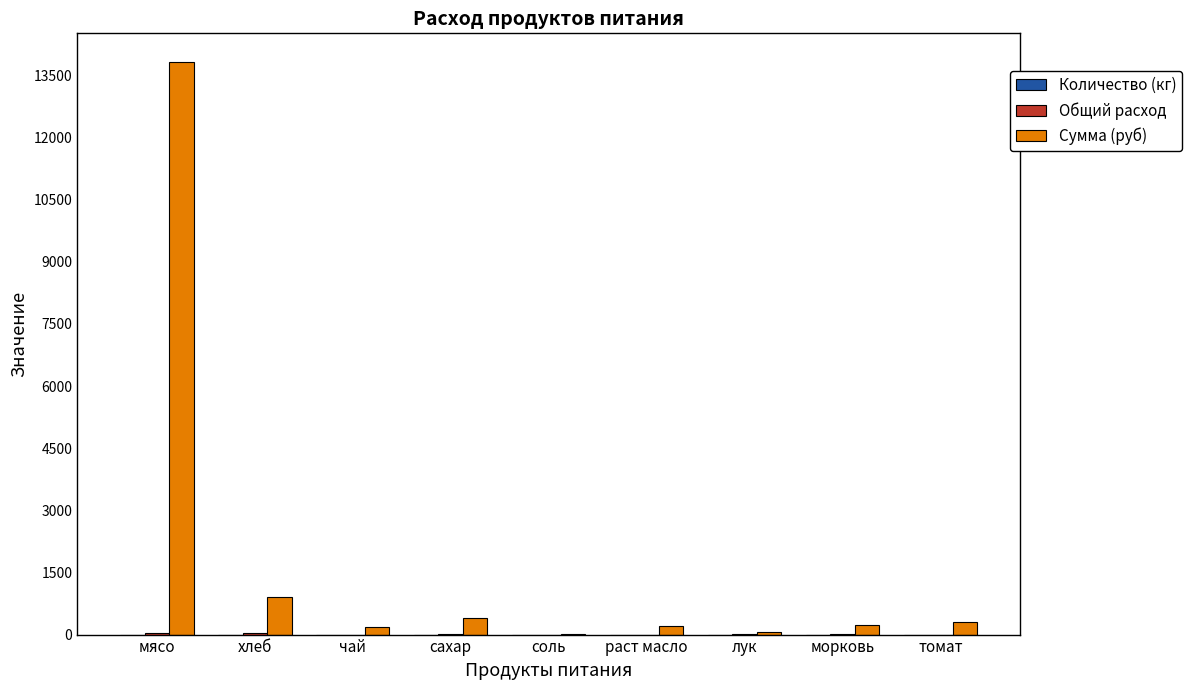

Where is Сумма (руб) nearest to the value 6921?

хлеб